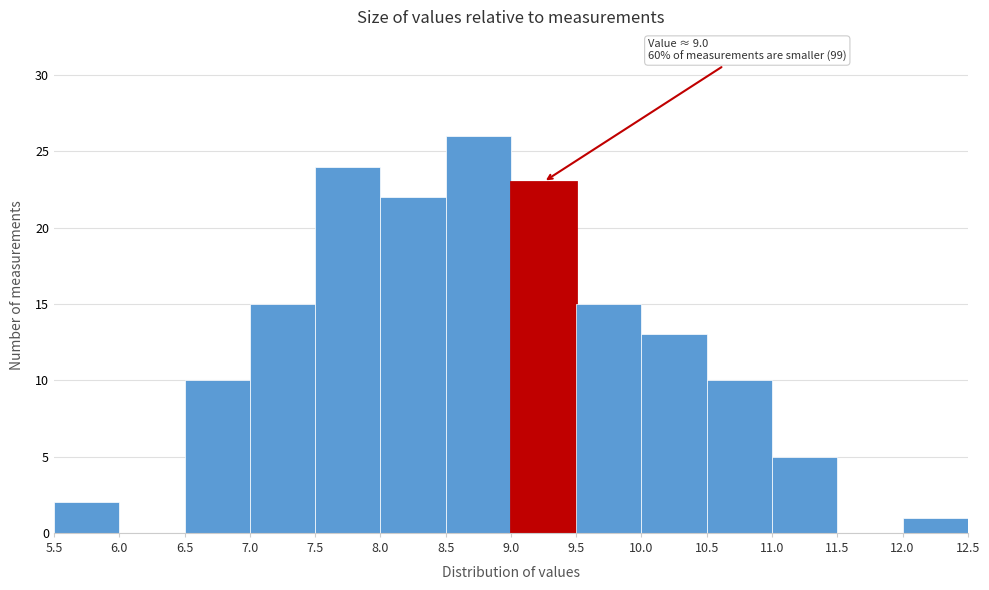

Over which range of the x-axis is the bar tallest?

8.5 to 9.0